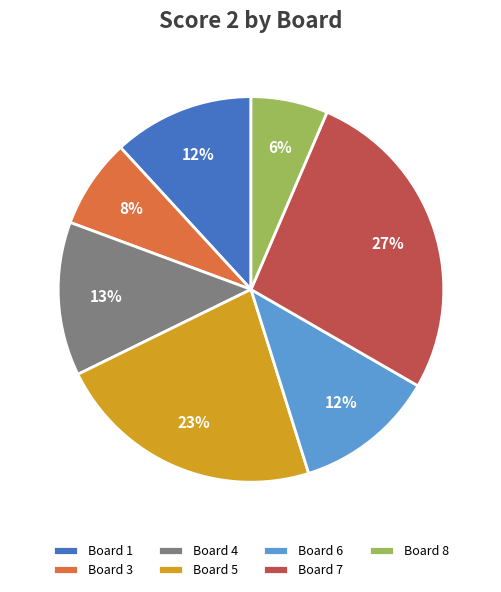

How many segments does this pie chart have?

7